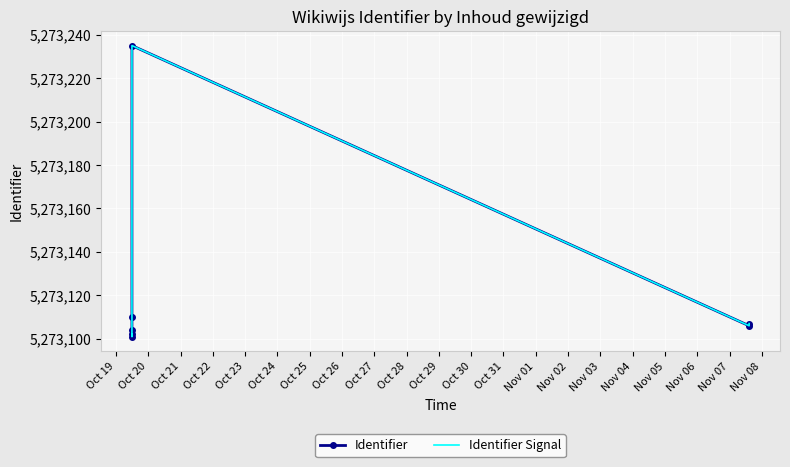

What are all the series names shown in the legend?

Identifier, Identifier Signal